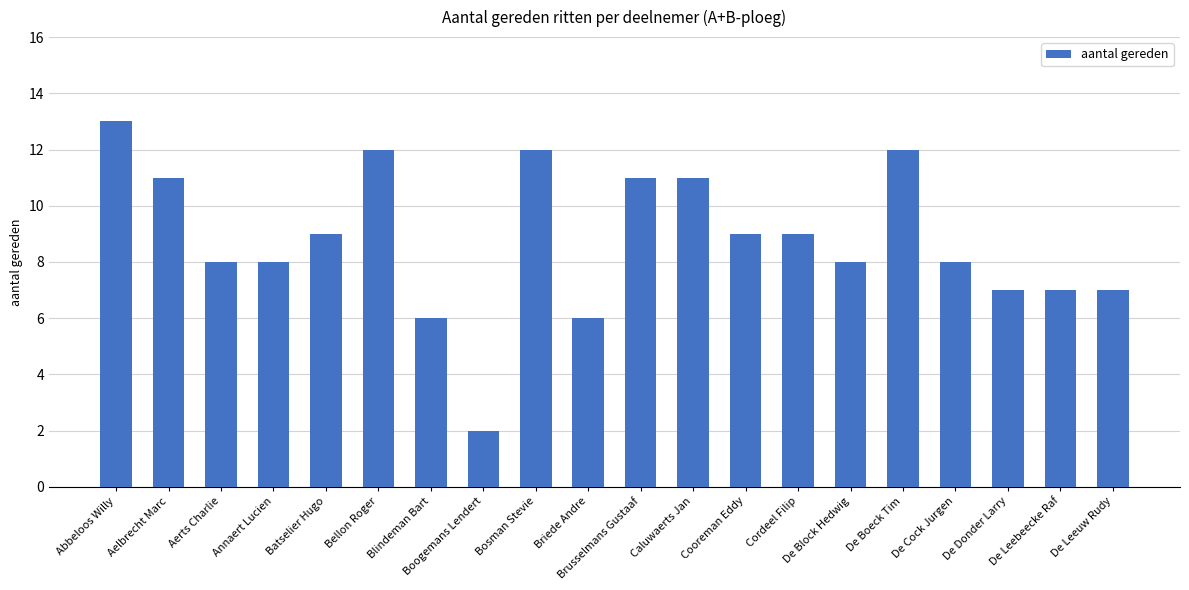

What position from the left is Boogemans Lendert?

8